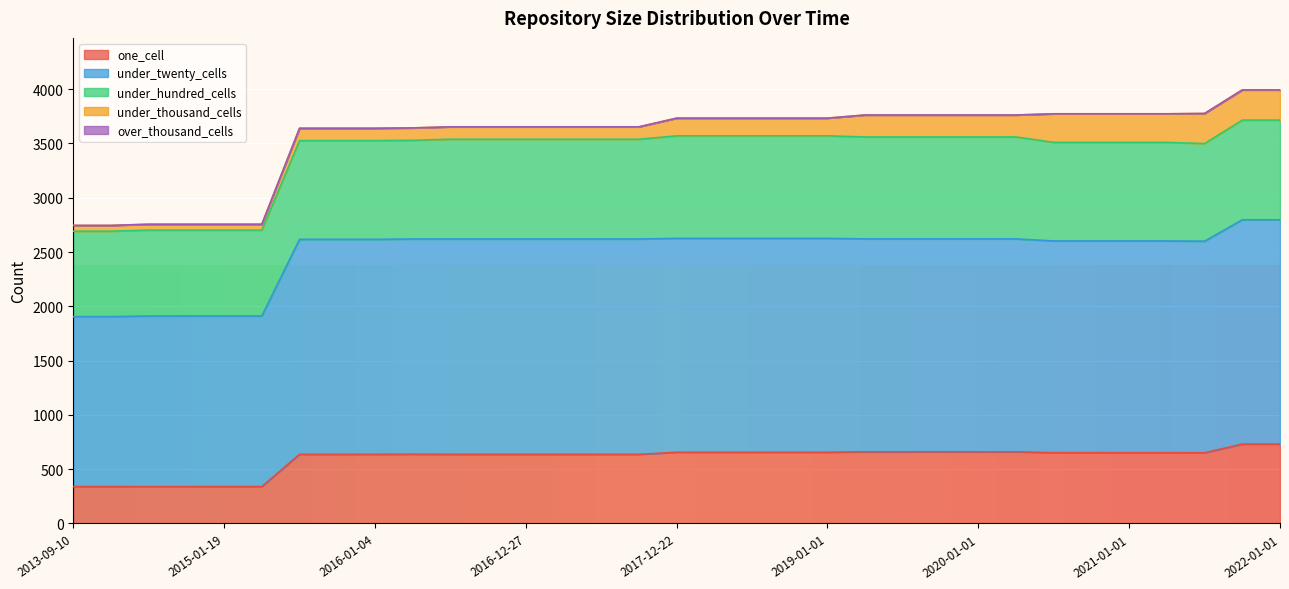

At which category does one_cell reach its first local peak?

2016-04-05